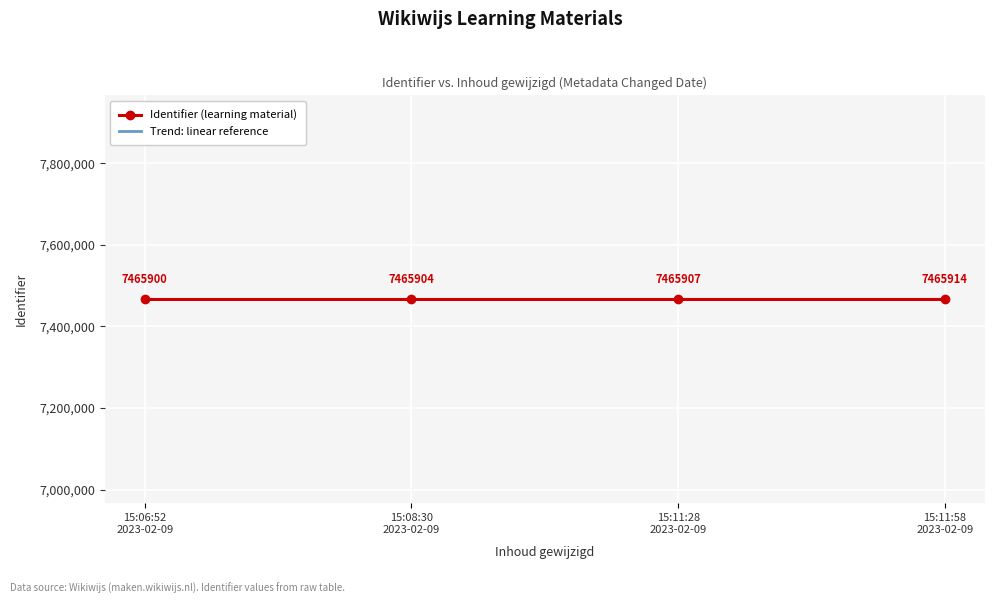

At which category is the sum across all series the highest?

15:11:58
2023-02-09